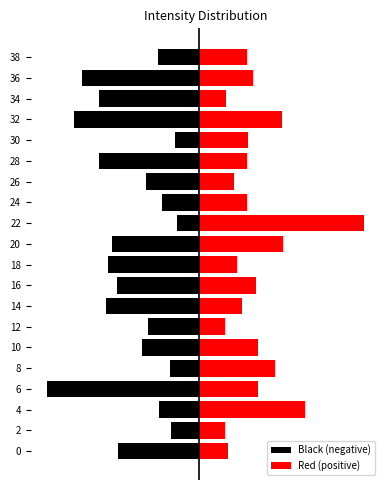

Reading left to right, what are all the values shown in this chart?

Black (negative): -13.8	-4.8	-6.7	-25.9	-4.9	-9.8	-8.6	-15.9	-14.0	-15.5	-14.8	-3.7	-6.3	-9.0	-16.9	-4.0	-21.3	-17.0	-20.0	-7.0
Red (positive): 4.9	4.3	17.9	10.1	12.9	9.9	4.4	7.3	9.6	6.4	14.2	28.0	8.2	6.0	8.0	8.3	14.1	4.5	9.2	8.0